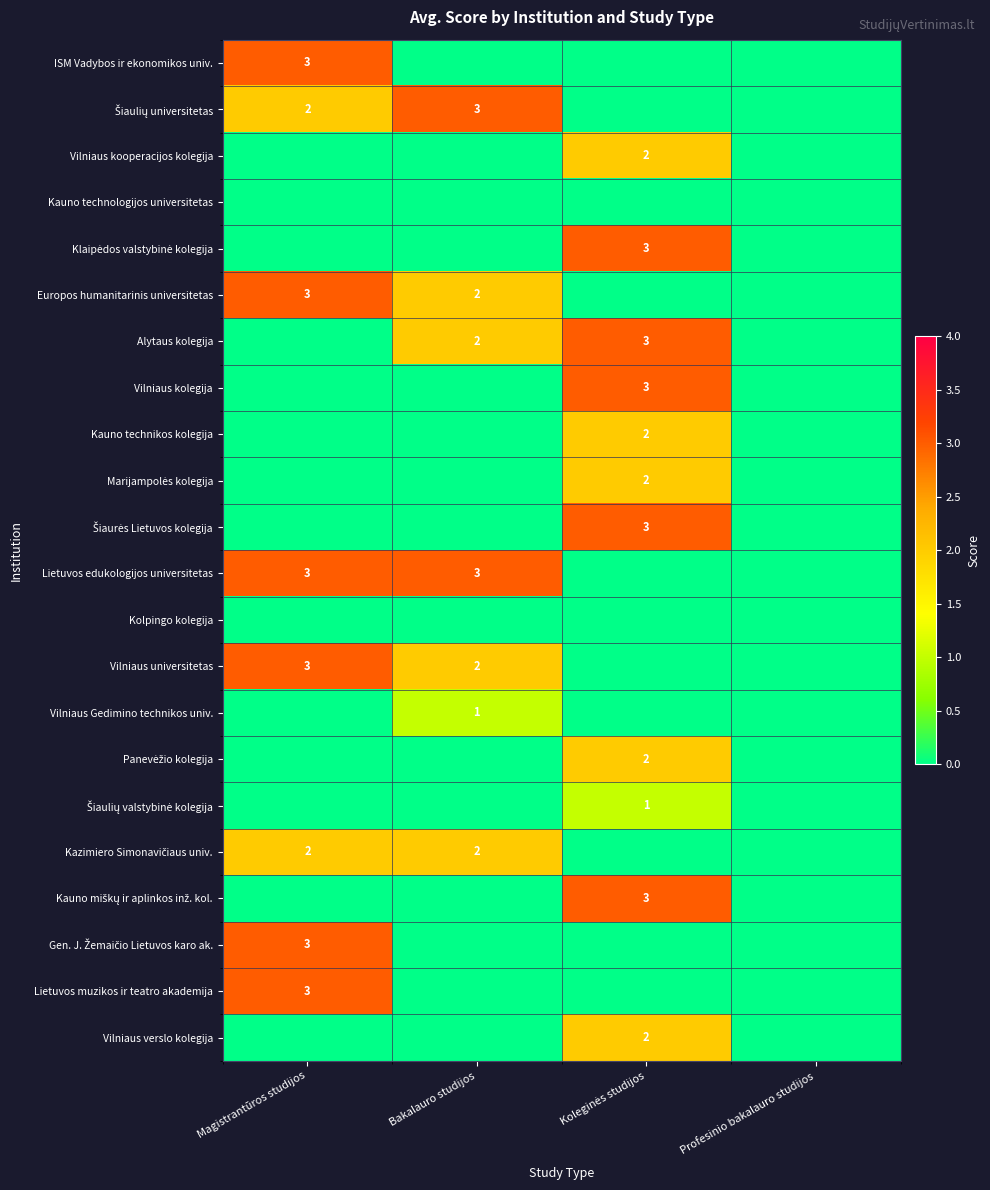

What is the total value across all series at Koleginės studijos?

26